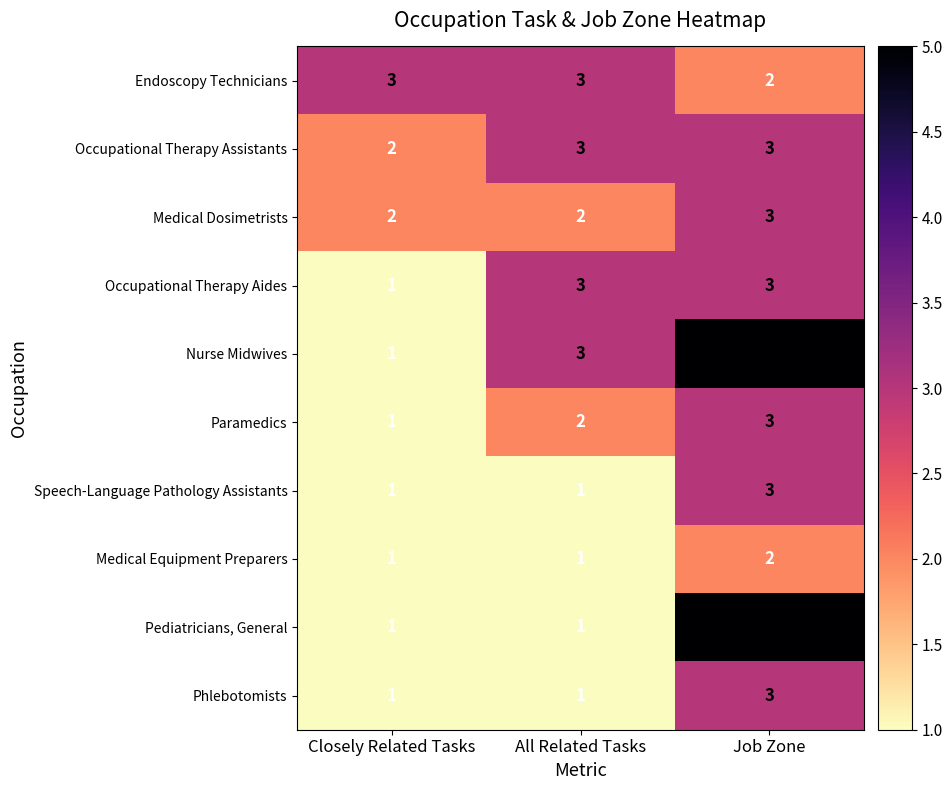

What is the greatest value displayed?

5